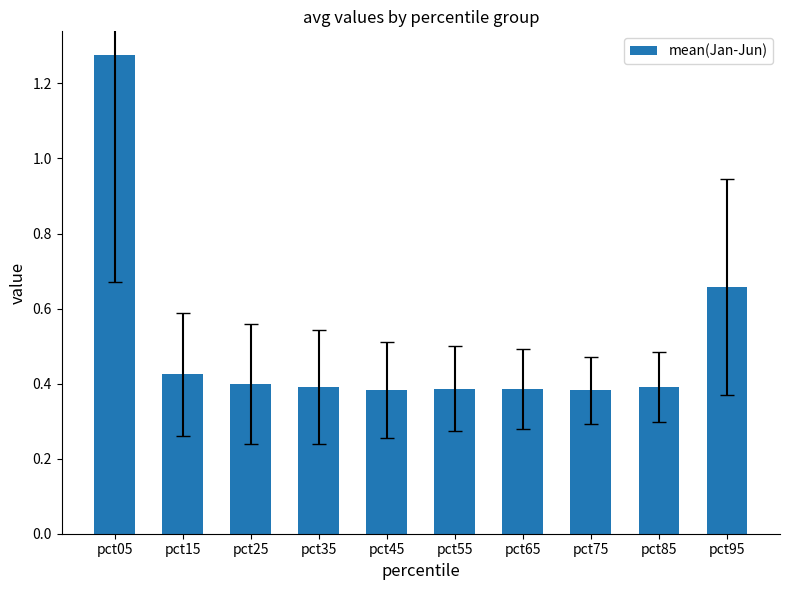

Which label corresponds to the largest value in the chart?

pct05